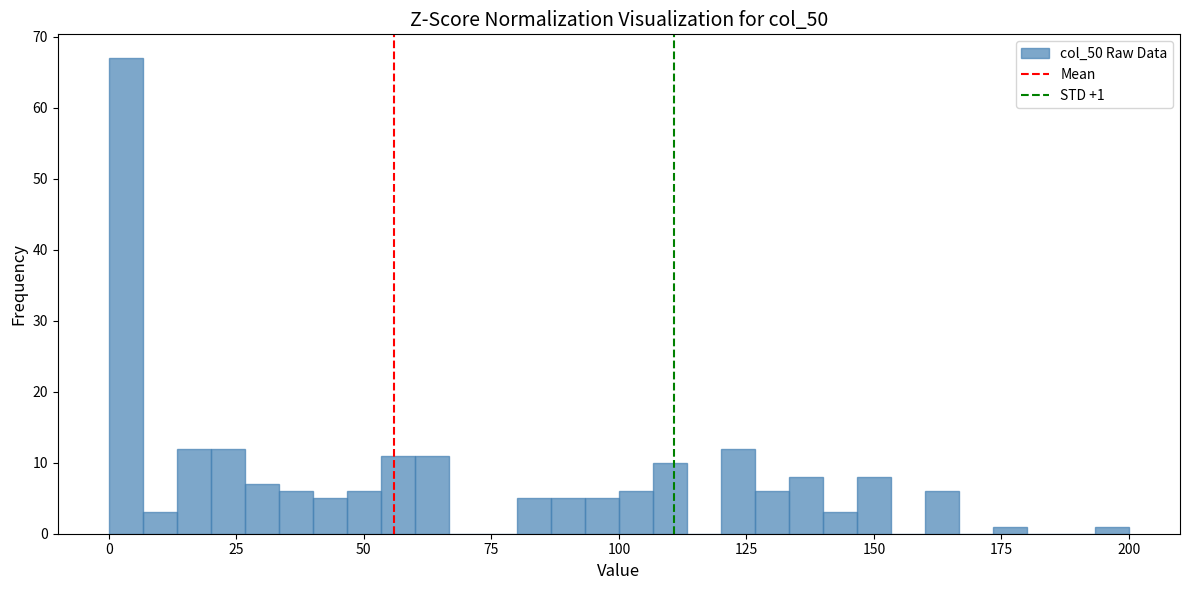

Read against the x-axis, roughly where is the centre of the tallest bar?

5